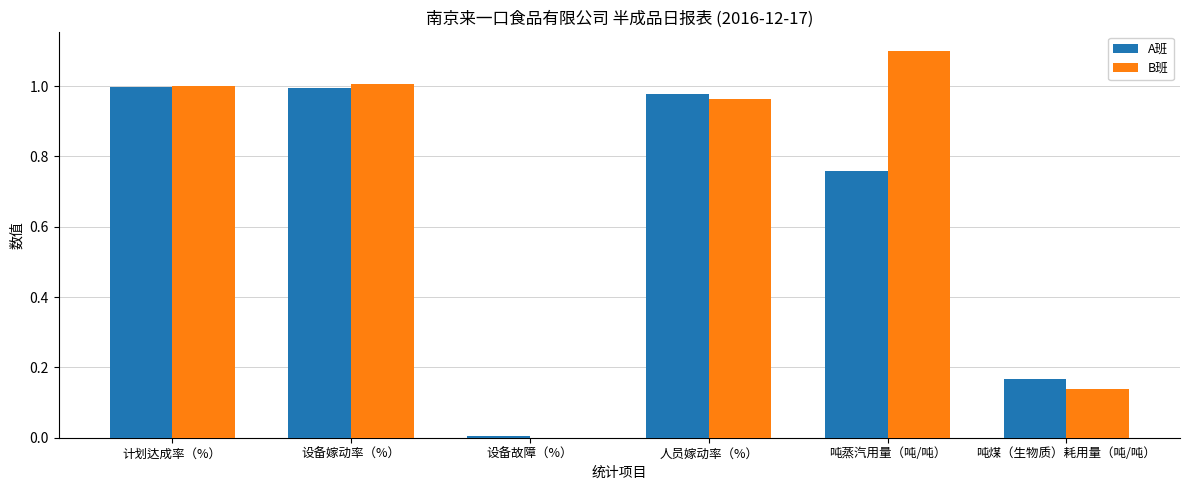

What is the average value of the B班 series?

0.7